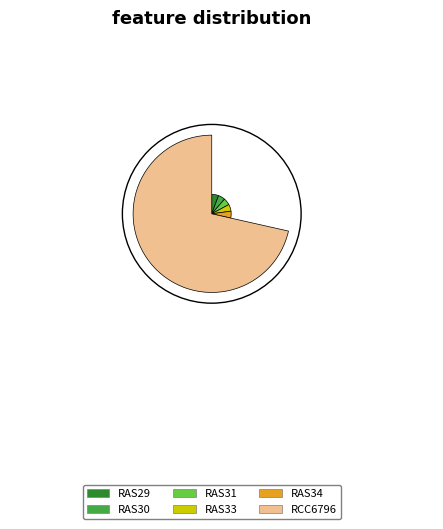

Which category has the smallest portion of the pie?

RAS29